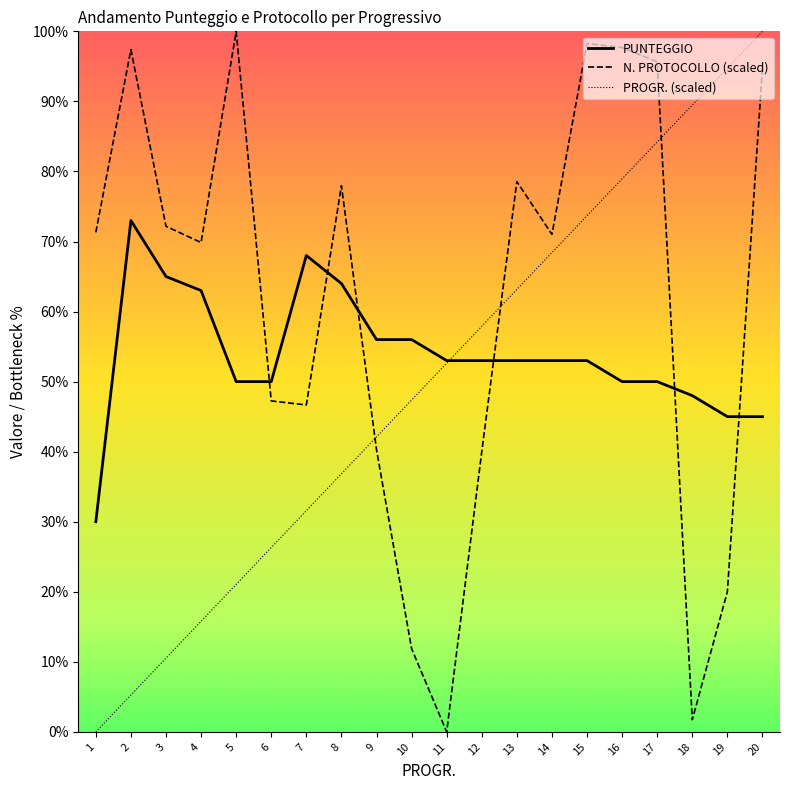

What is the total value across all series at 8?

178.8